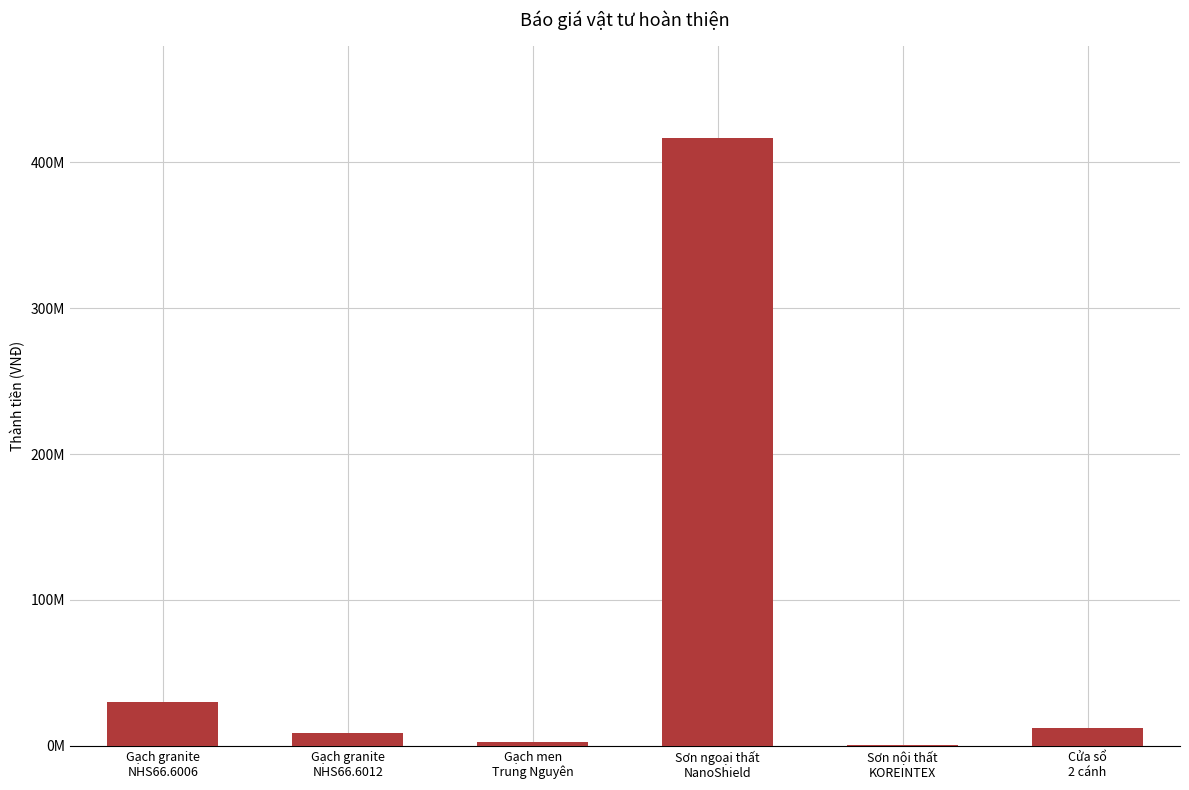

What is the sum of all values?

471878487.0